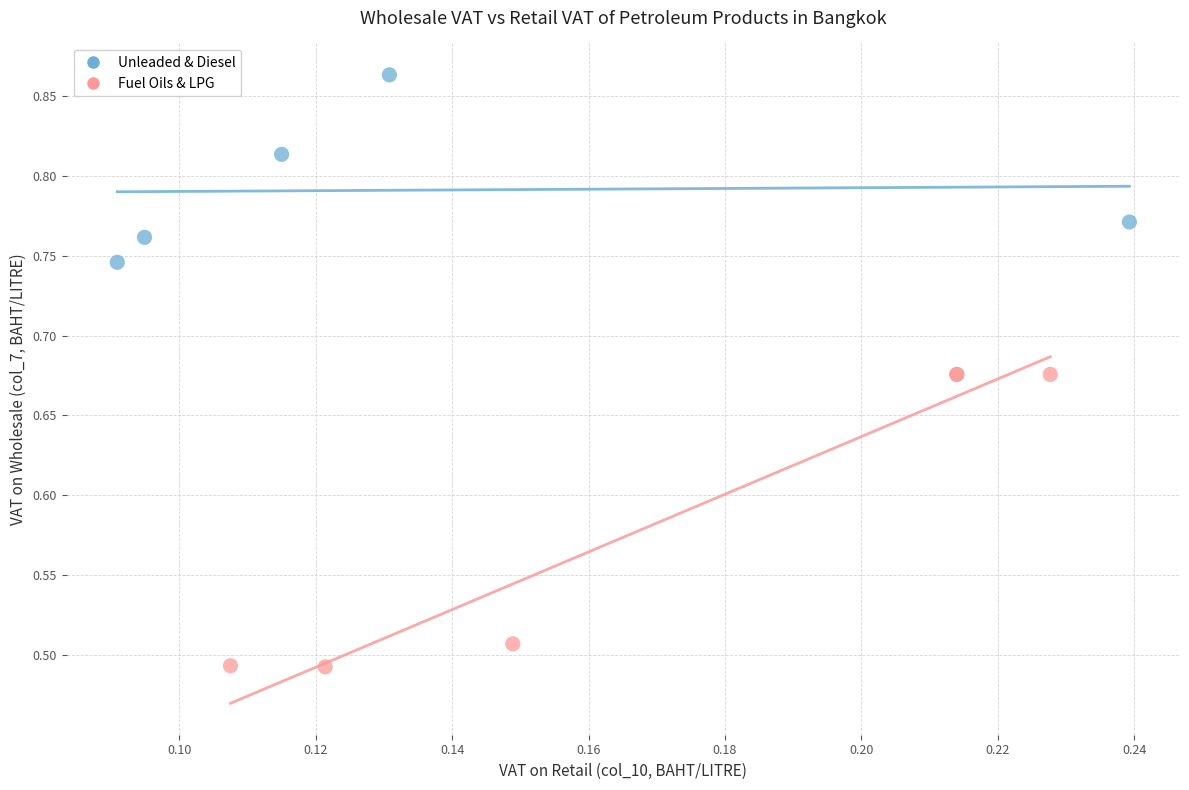

Which series reaches the minimum Y coordinate?

Fuel Oils & LPG